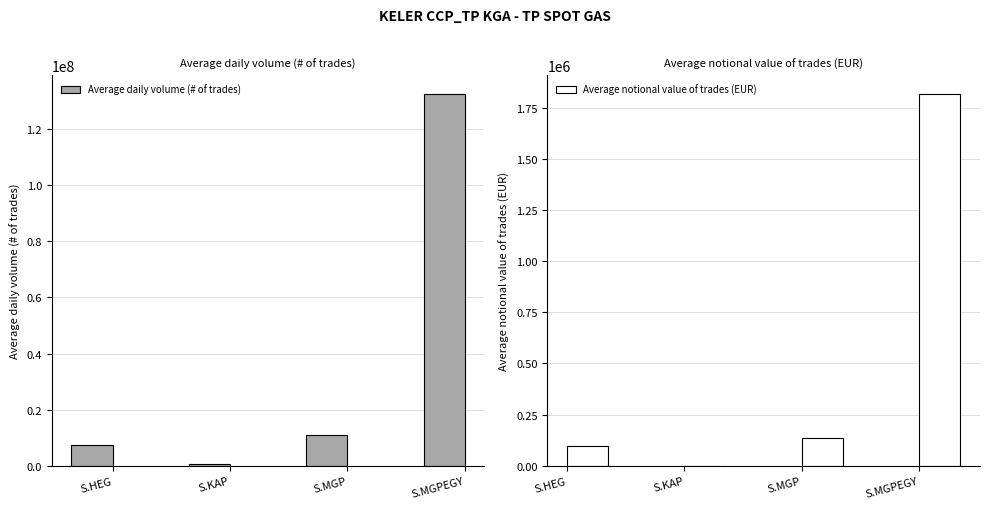

What is the value of the Average notional value of trades (EUR) bar at the 3rd from the left?

136843.8